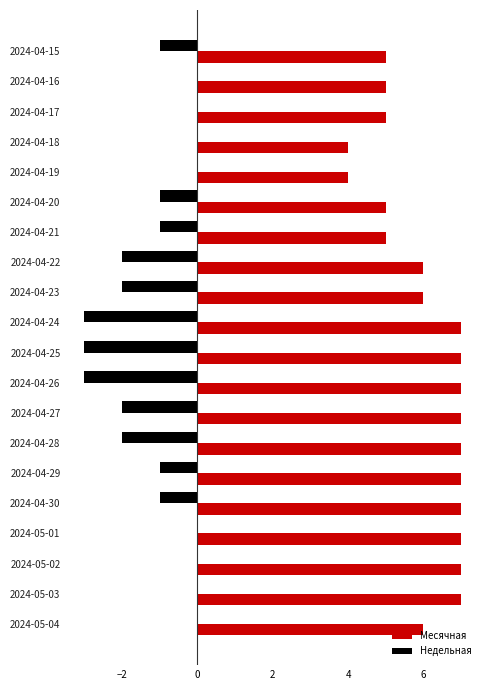

Which series has the largest total across all categories?

Месячная